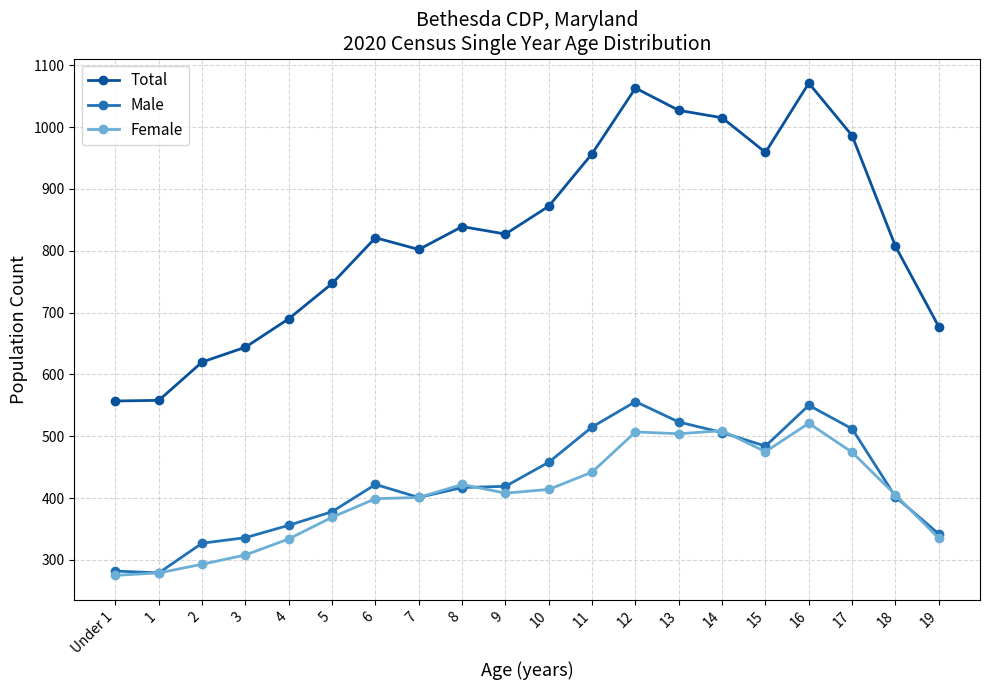

What is the difference between the highest and lowest values at 7?

401